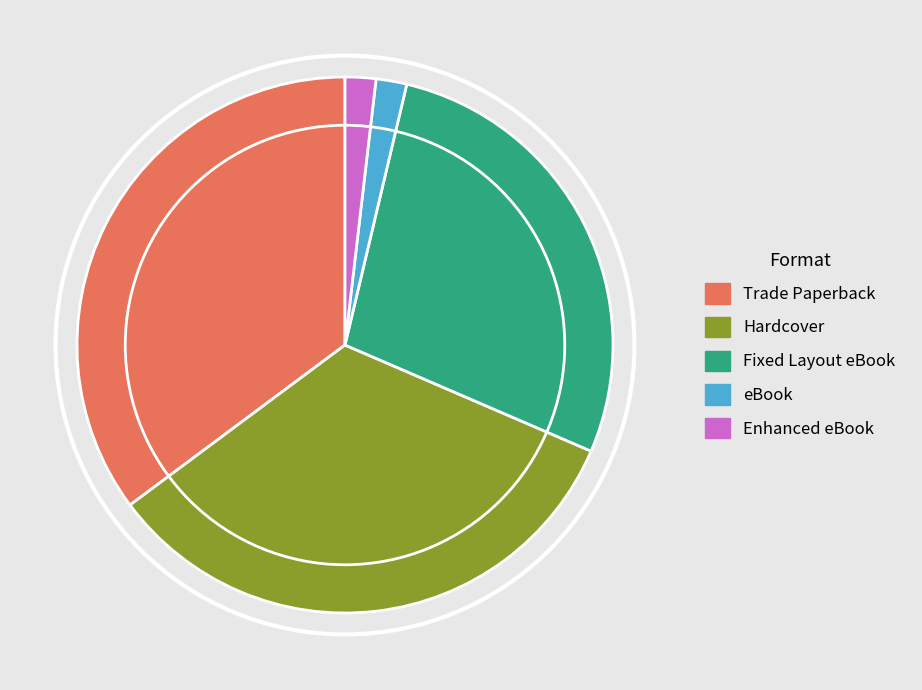

Count the number of slices in the pie.

5